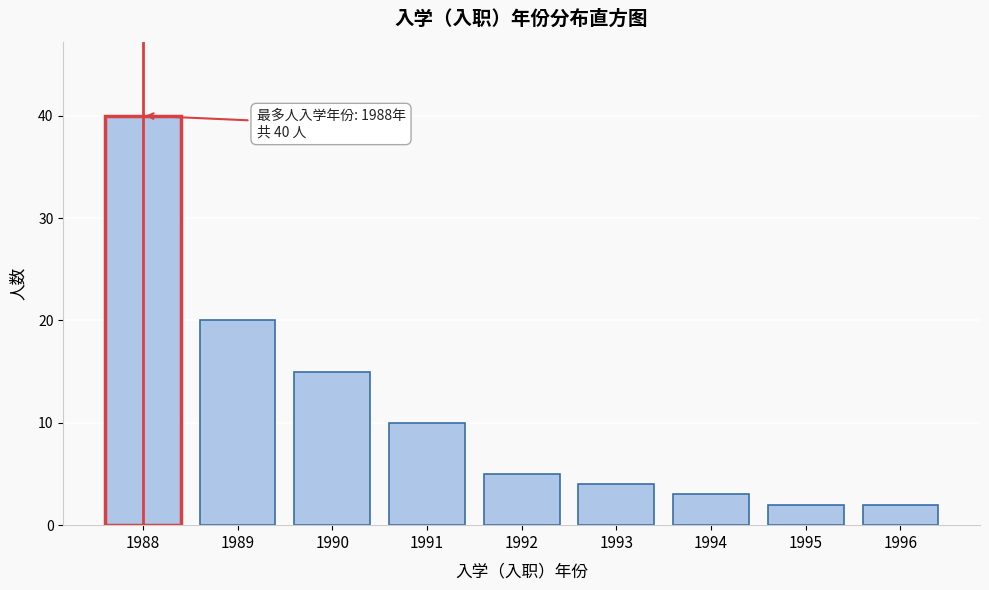

Reading right to left, transcribe all the data shown in this chart.

1996=2	1995=2	1994=3	1993=4	1992=5	1991=10	1990=15	1989=20	1988=40